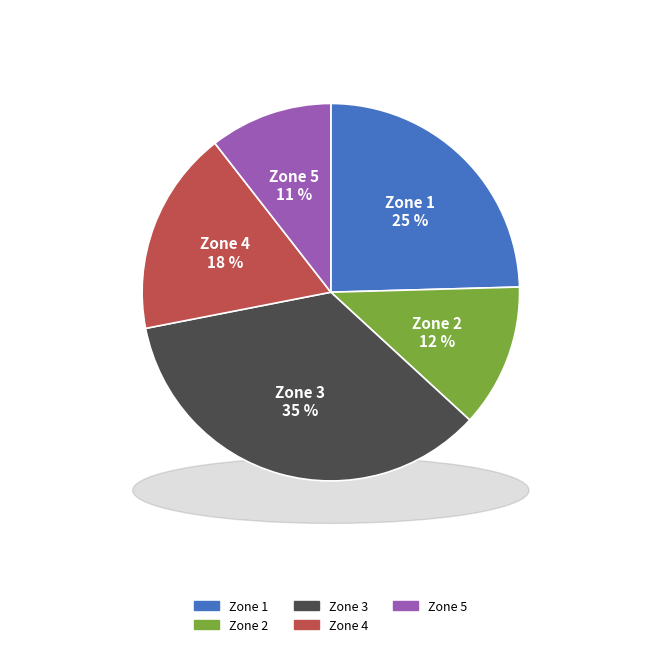

Which slice is the smallest?

Zone 5